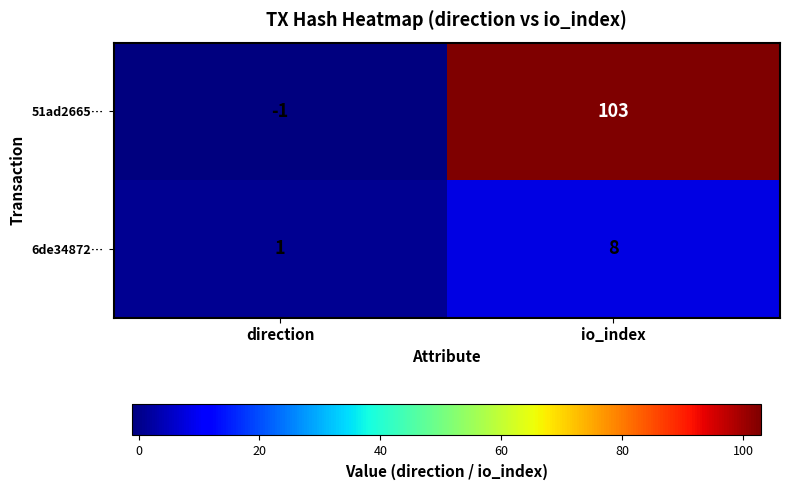

Reading right to left, extract all data points from this chart.

51ad2665…: io_index=103	direction=-1
6de34872…: io_index=8	direction=1